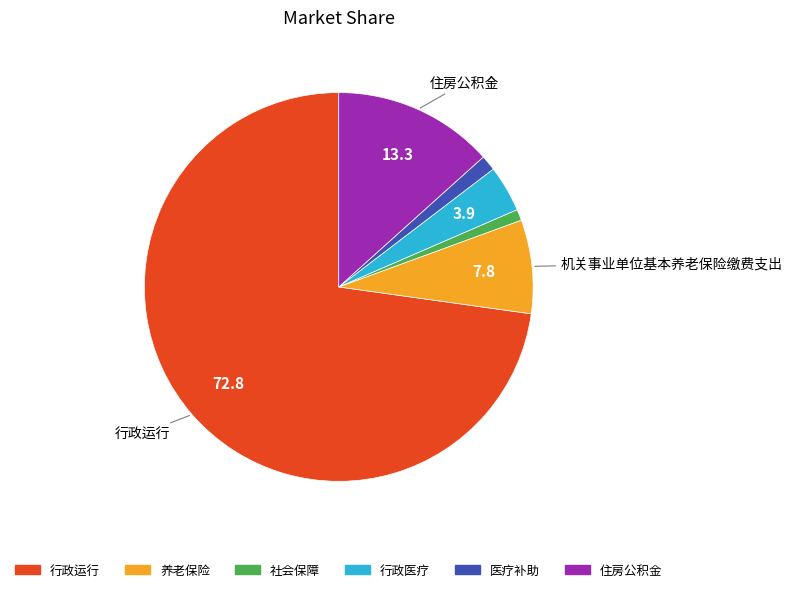

Is there a majority slice in this chart?

Yes